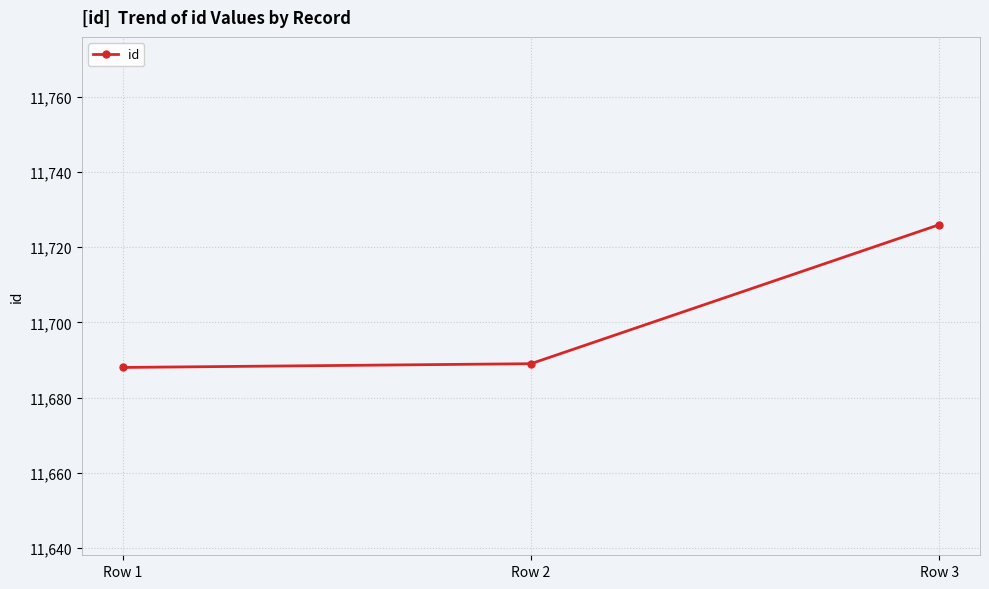

Which has a higher value, Row 2 or Row 3?

Row 3